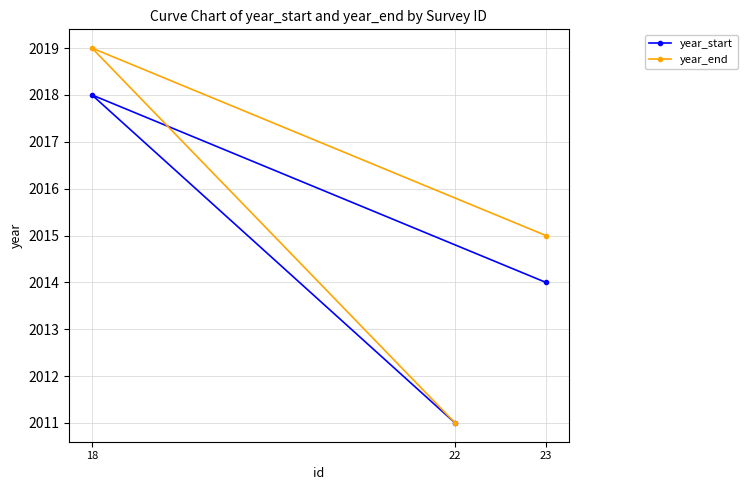

What is the value of the year_end point at the 2nd from the left?

2011